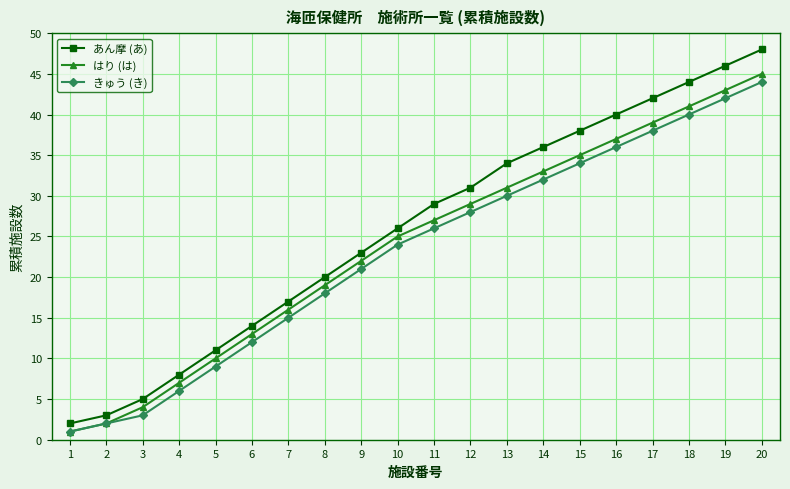

Rank the series at 15 from lowest to highest value.

きゅう (き), はり (は), あん摩 (あ)